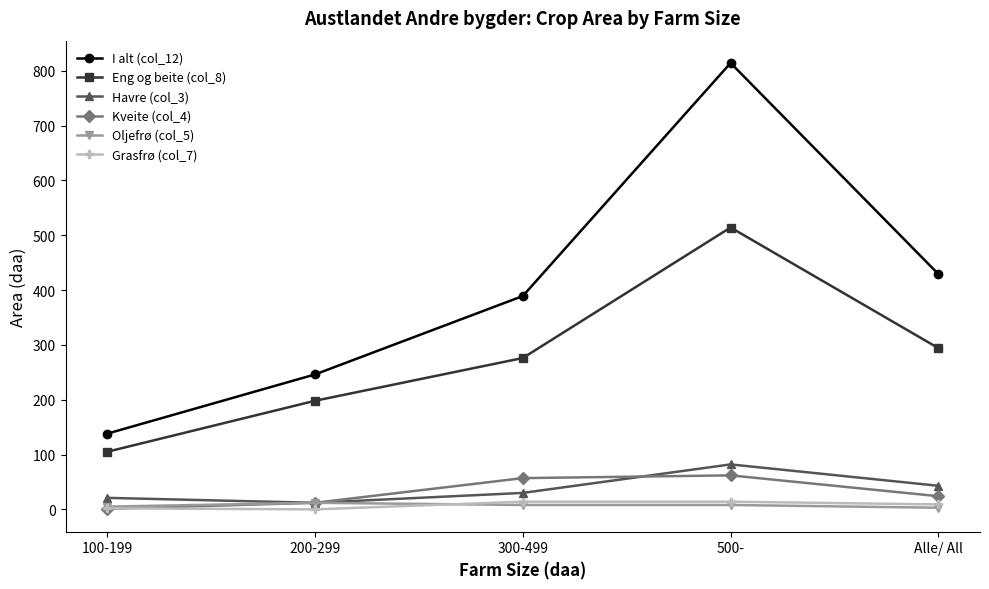

Which series has the widest spread of values?

I alt (col_12)